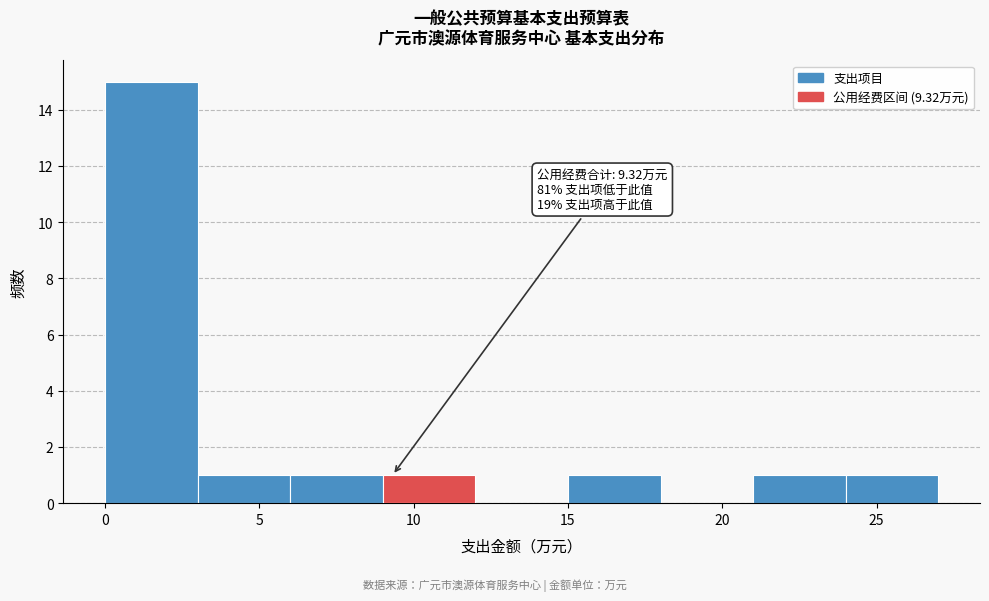

Which range on the x-axis has the tallest bar?

0 to 3